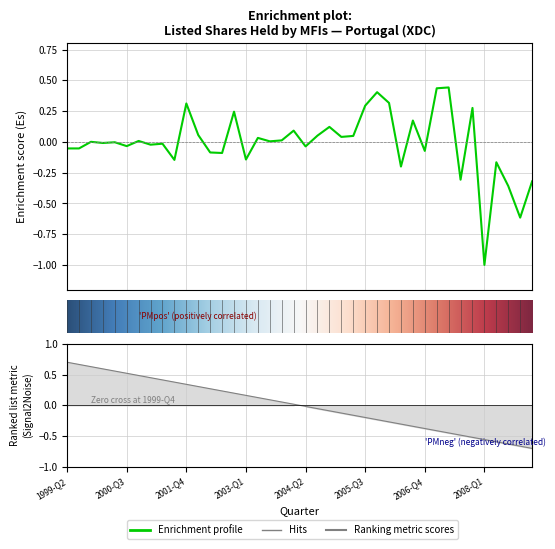

Where is the first local maximum?

1999-Q4